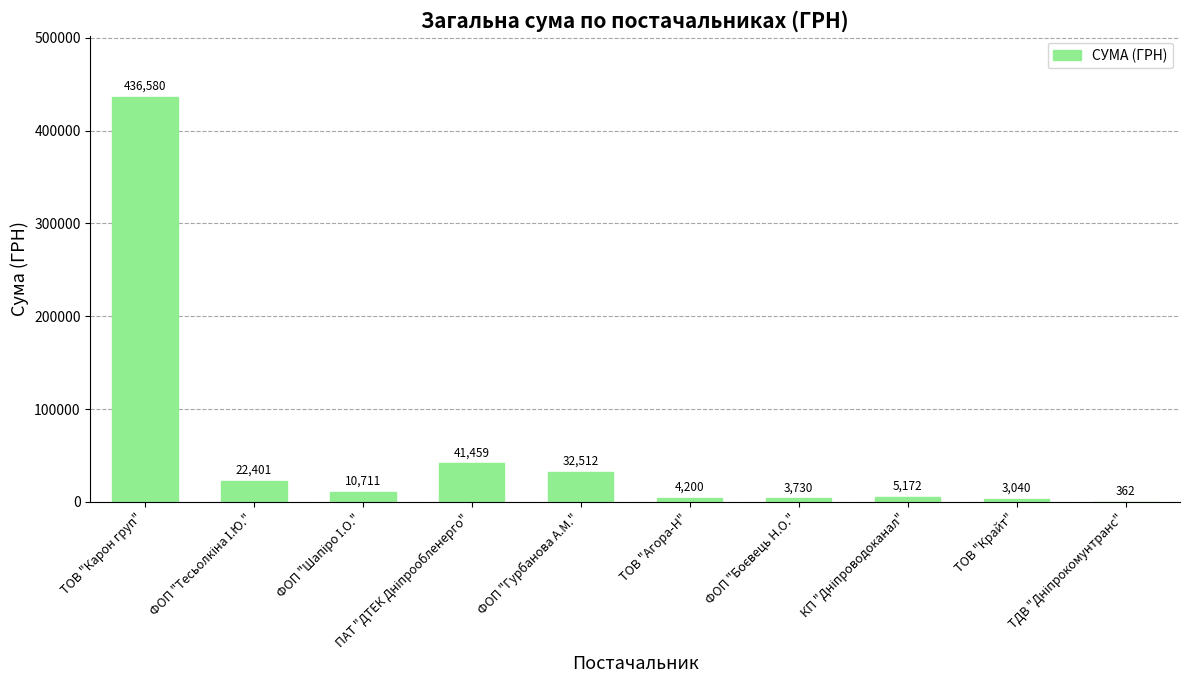

The value at ТОВ "Крайт" is 3040.0. True or false?

True